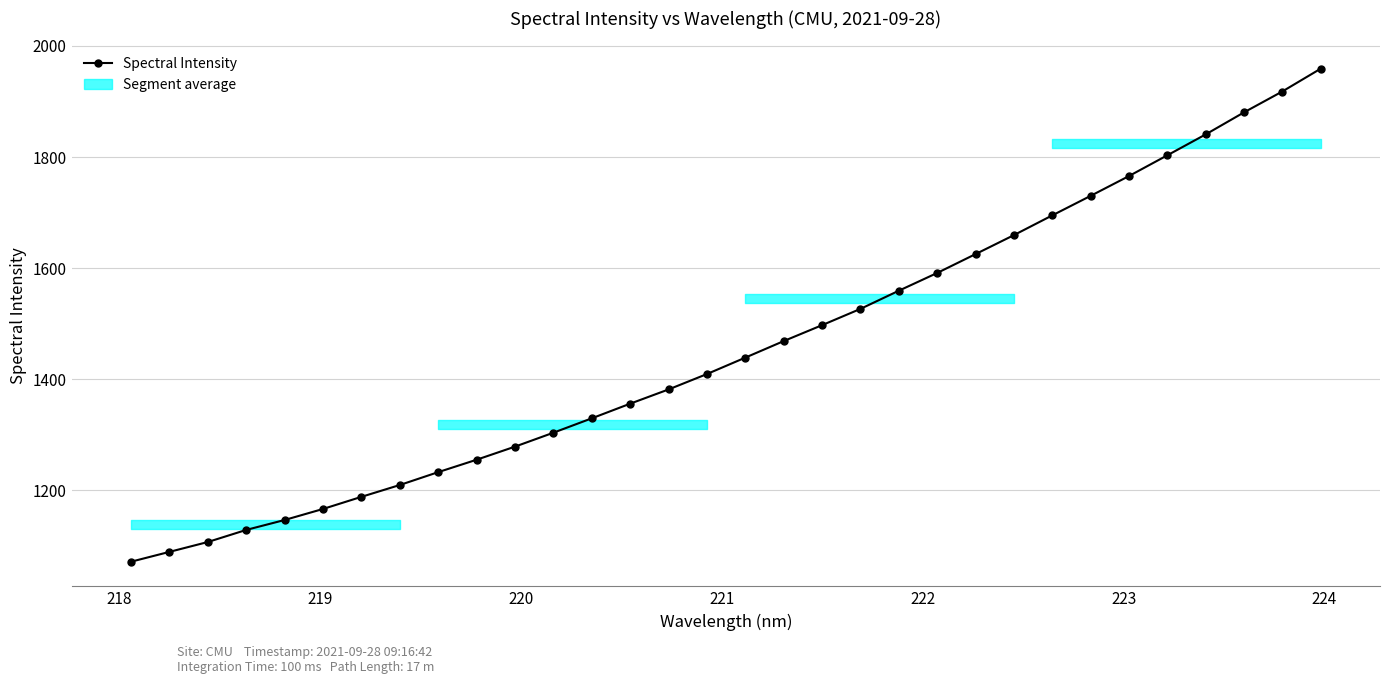

What is the value of the 15th point from the left?

1381.8